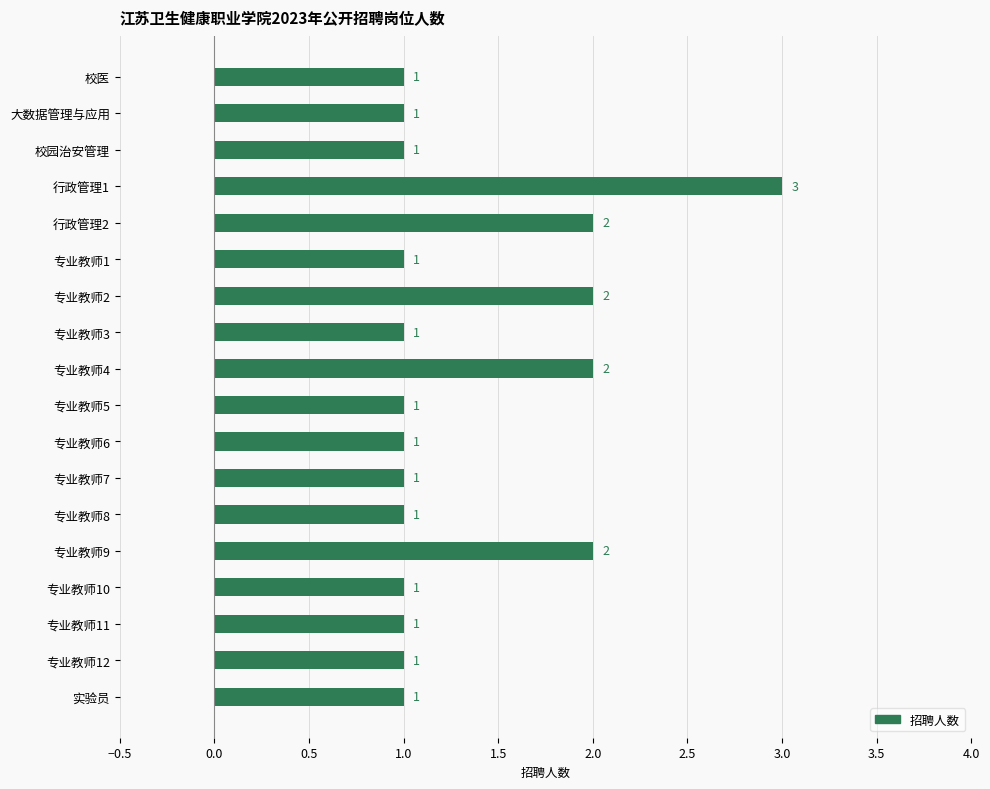

What is the change in value from 大数据管理与应用 to 专业教师4?

+1